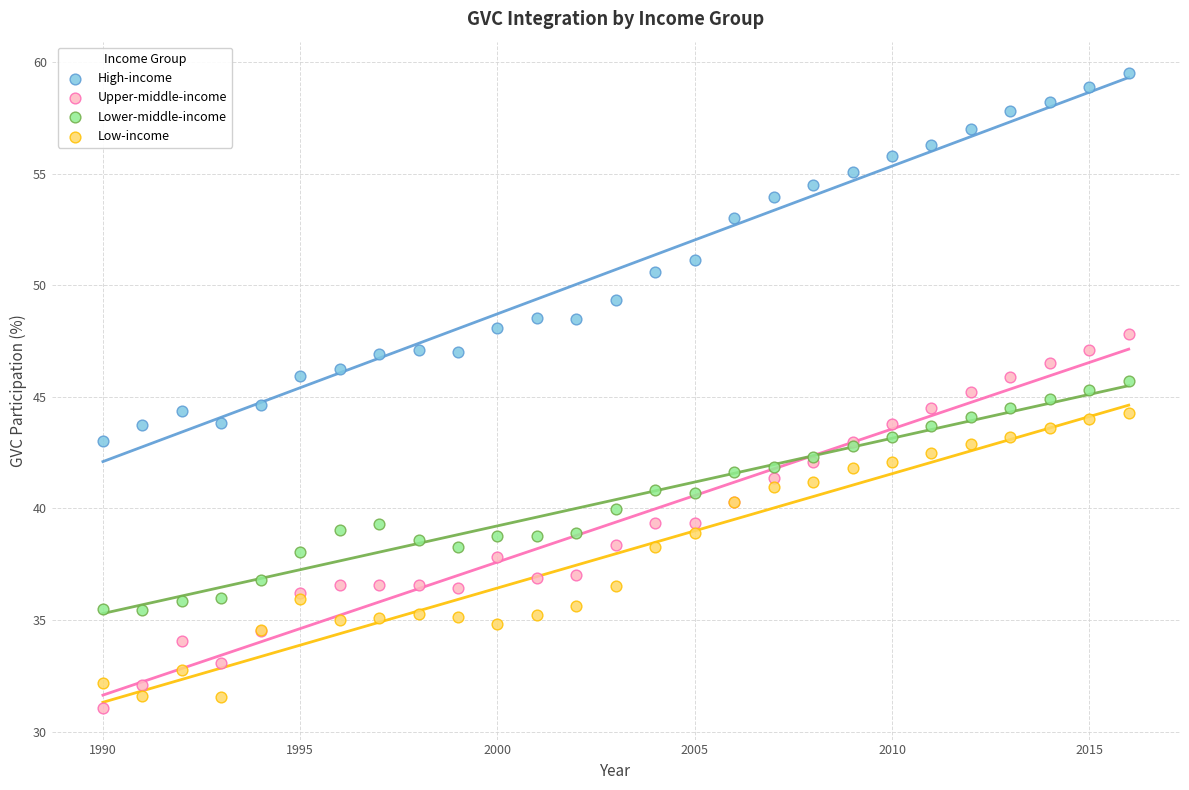

Which series reaches the maximum Y coordinate?

High-income